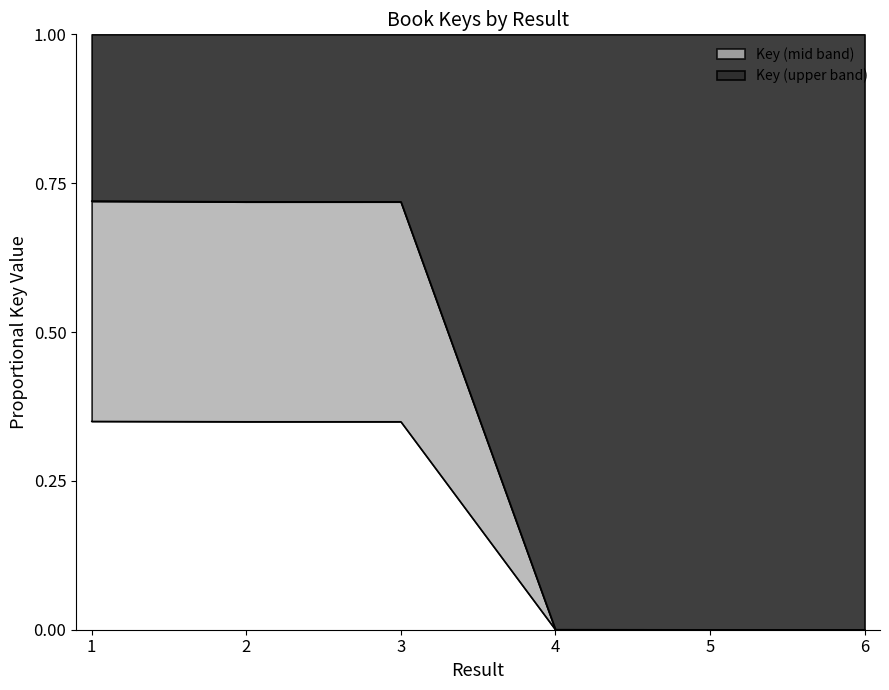

True or false: the data shows 0.0 at 4.

True